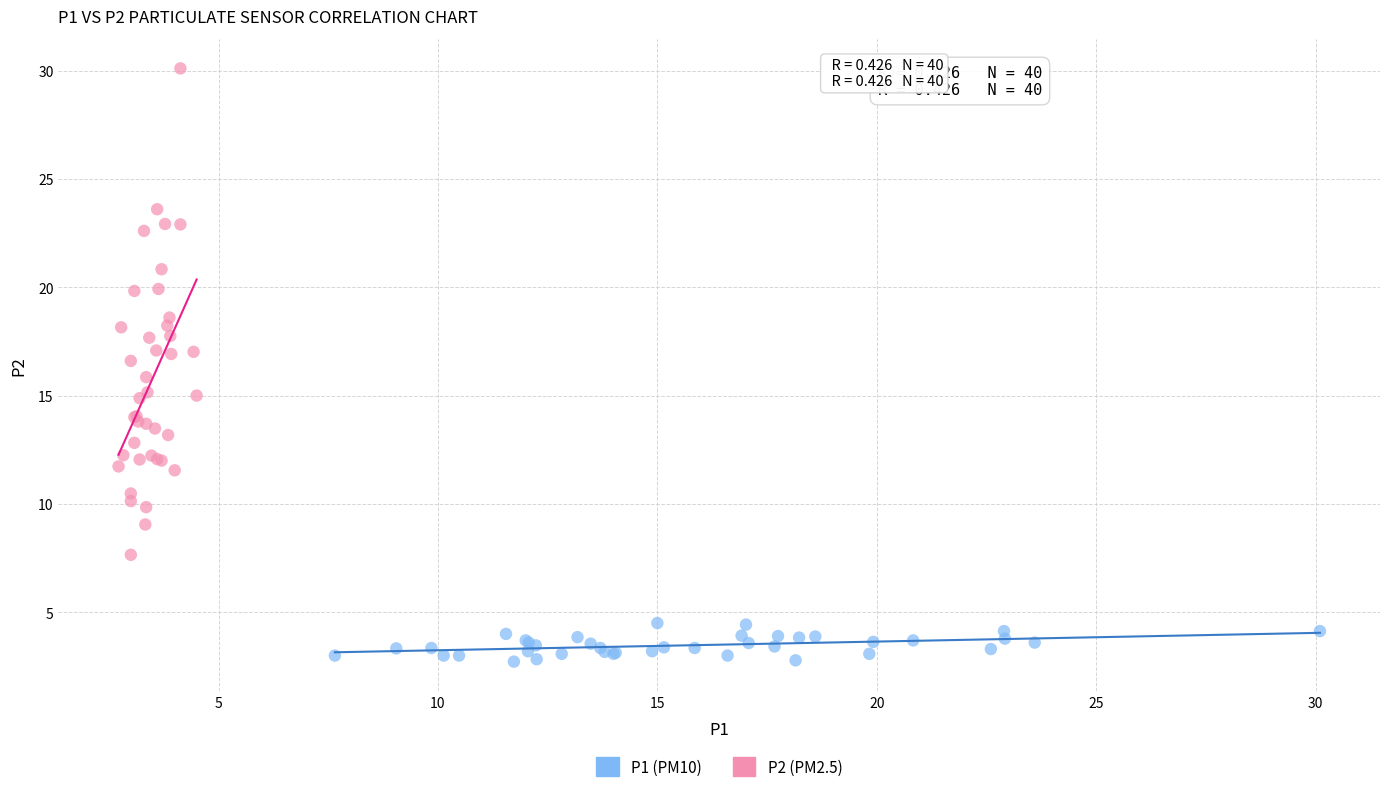

Which series contains the highest Y value?

P2 (PM2.5)